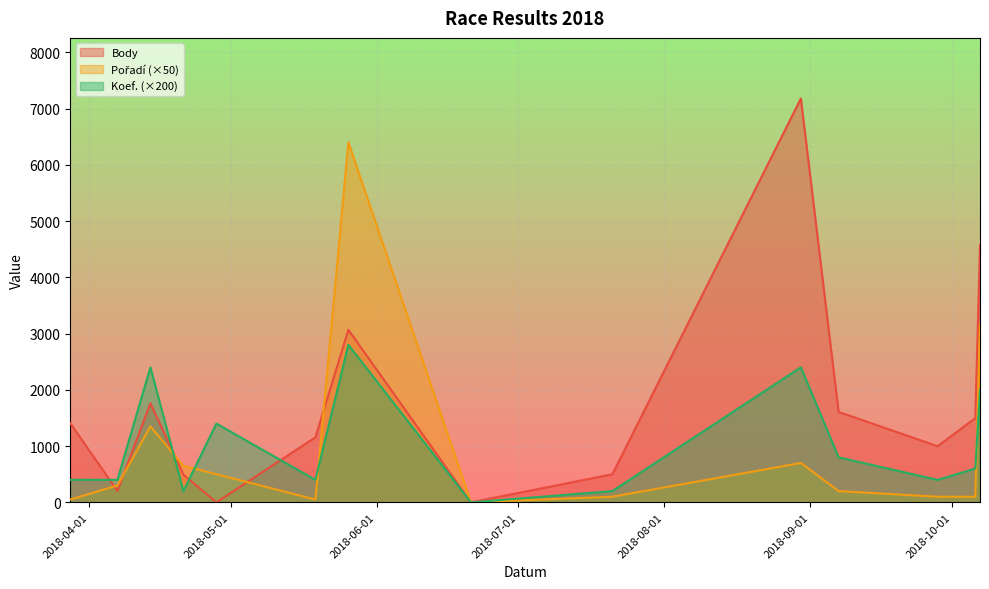

At which label is Pořadí closest to 3200?

2018-10-07